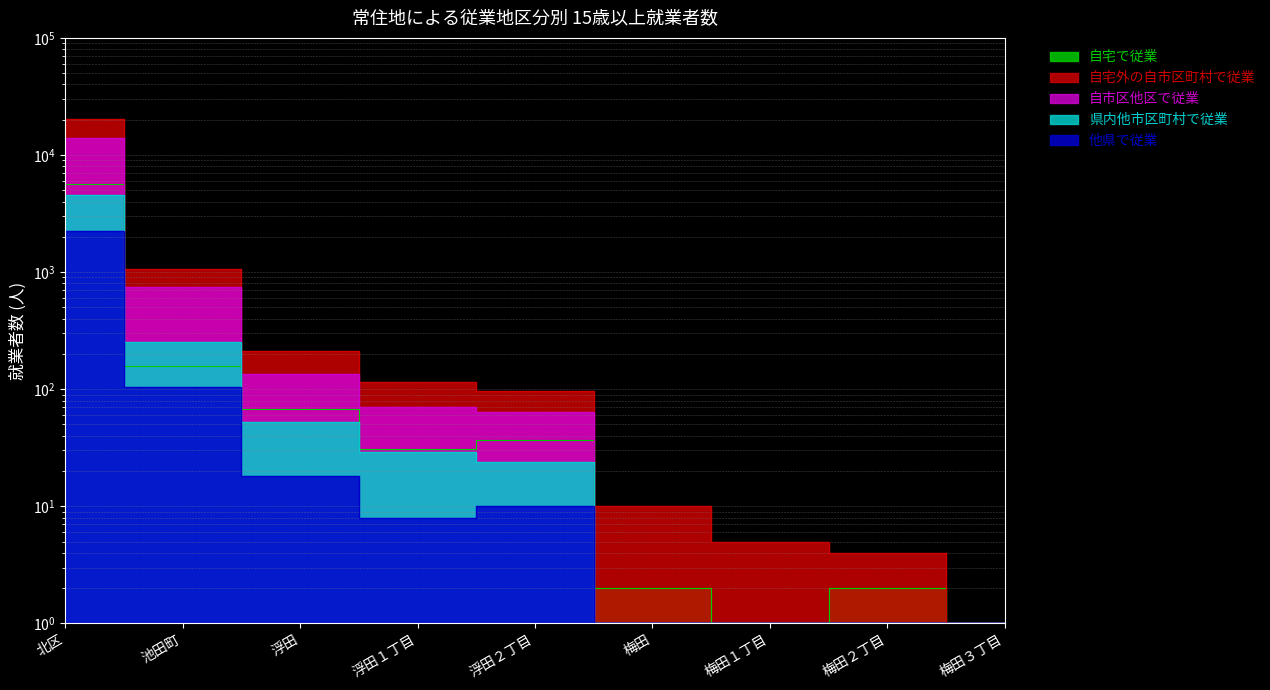

At how many categories does at least one series exceed 14028?

1